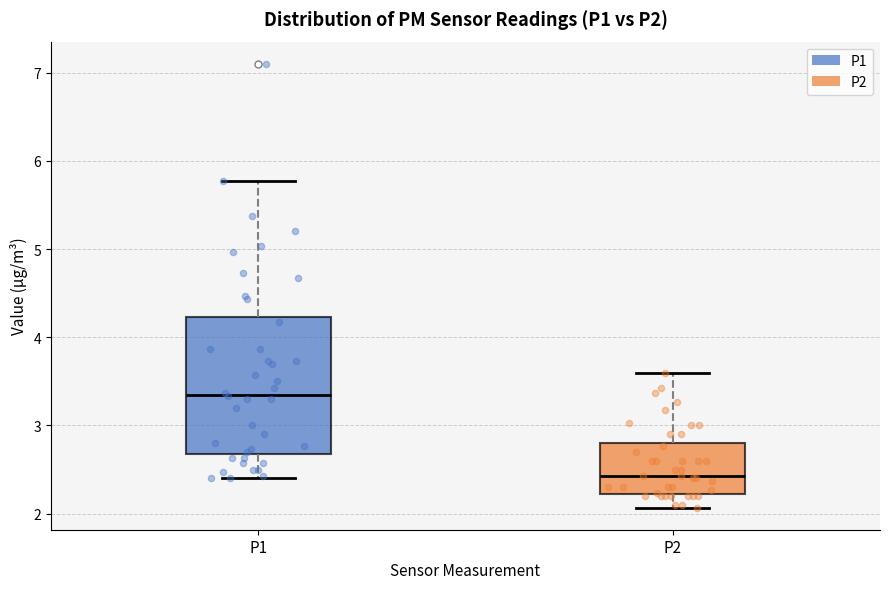

Which box is the tallest, from its lower edge to its upper edge?

P1